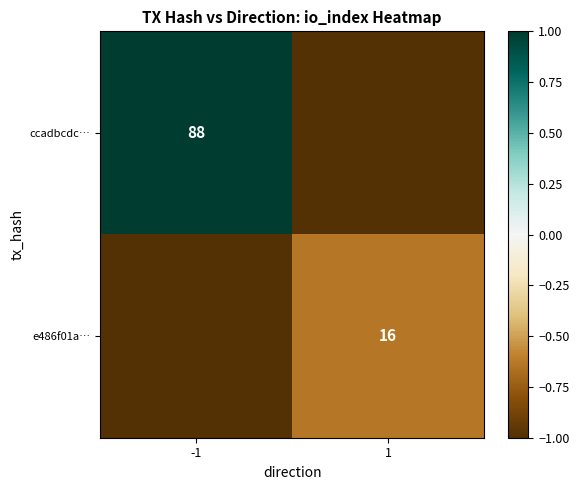

Is the value of ccadbcdc… at -1 greater than the value of e486f01a… at 1?

Yes